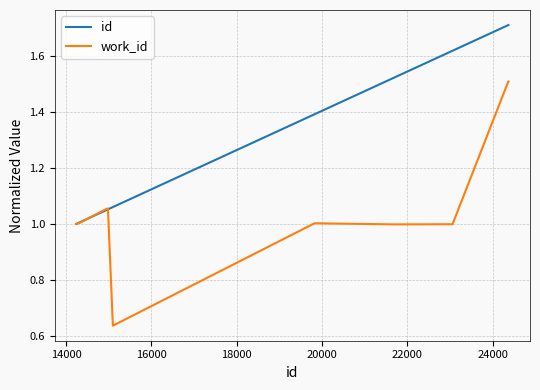

Which series has the largest total across all categories?

id